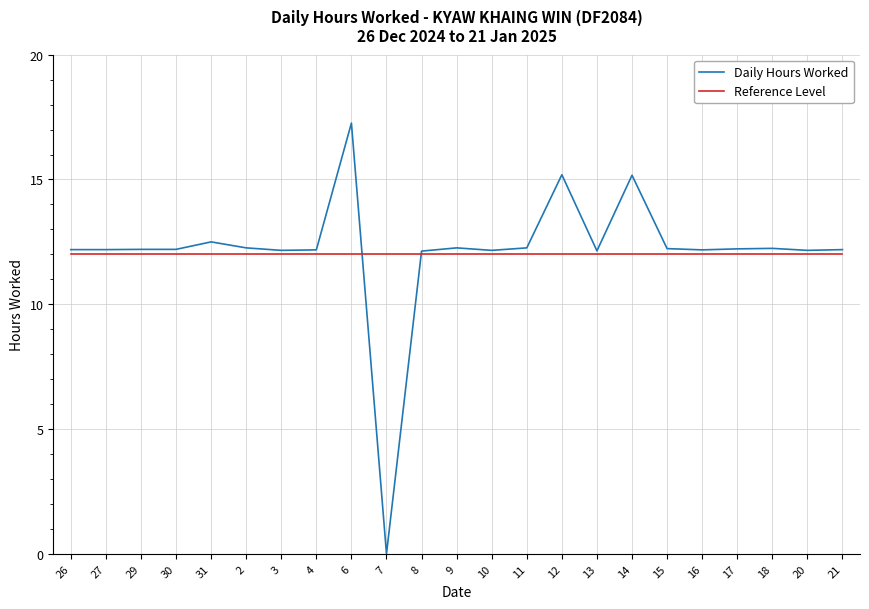

At 18, list the series in order from largest to smallest.

Daily Hours Worked, Reference Level